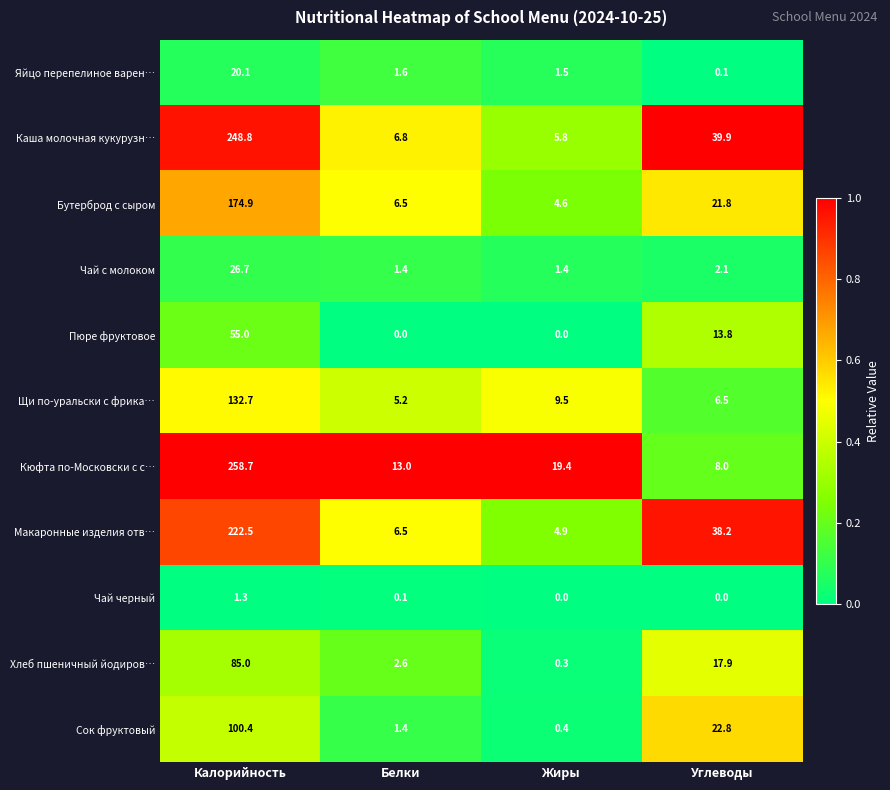

Which label corresponds to the largest value in the chart?

Калорийность